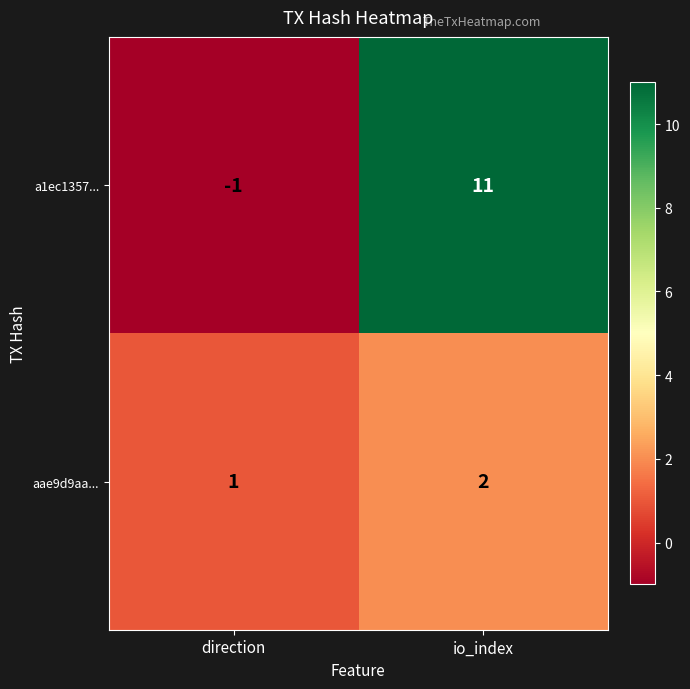

Reading right to left, what are all the values shown in this chart?

a1ec1357...: 11	-1
aae9d9aa...: 2	1